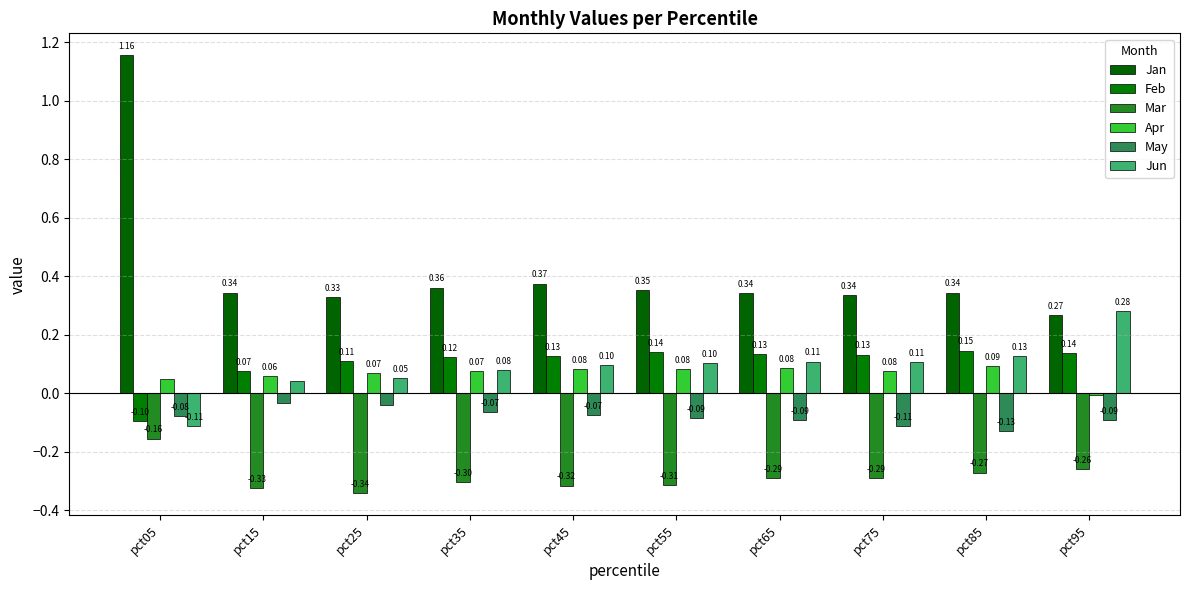

Which series has the largest total across all categories?

Jan